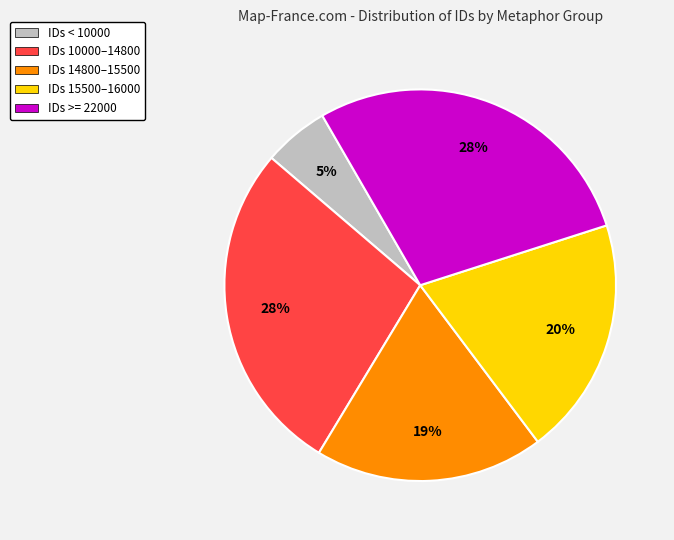

Count the number of slices in the pie.

5